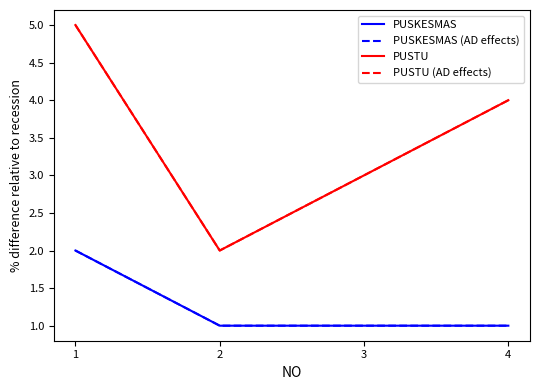

Rank the categories by PUSTU value from highest to lowest.

1, 4, 3, 2